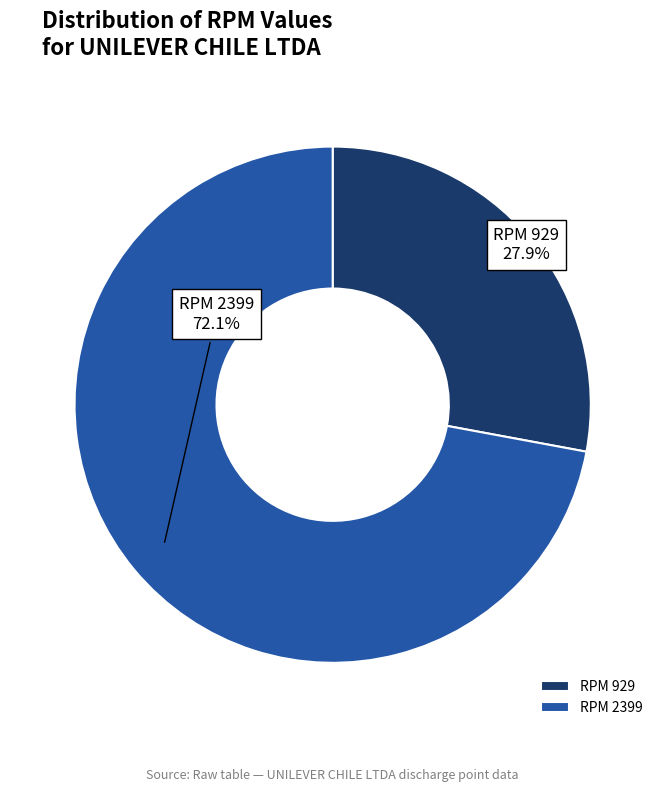

How many slices are in this pie chart?

2